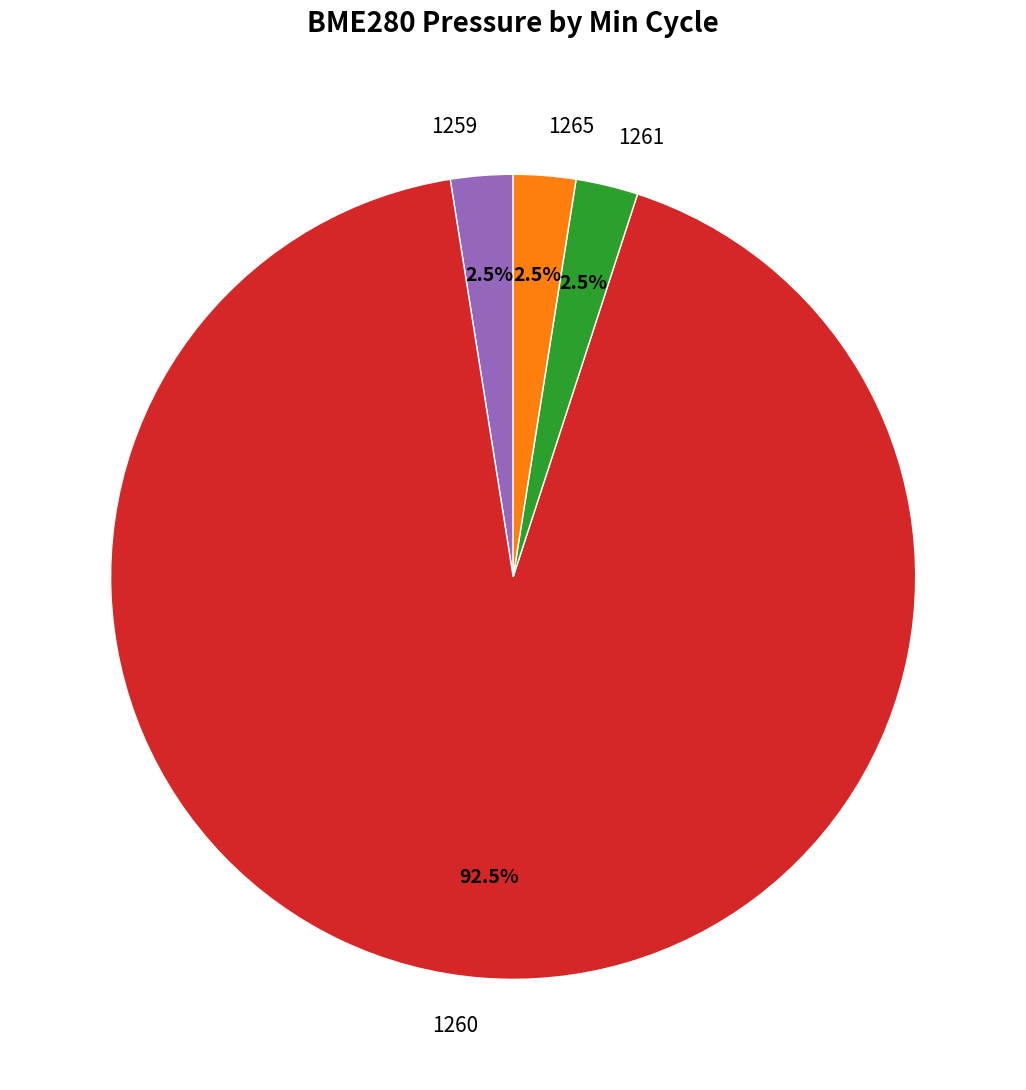

To the nearest percent, what is the combined percentage of 1265 and 1261?

5%